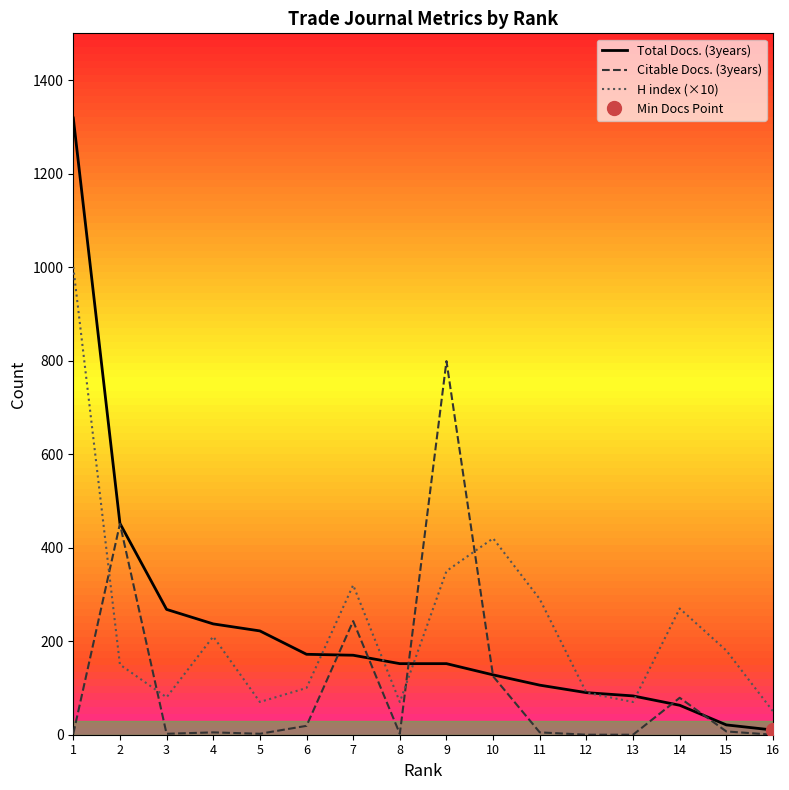

What is the difference between the highest and lowest values at 6?

153